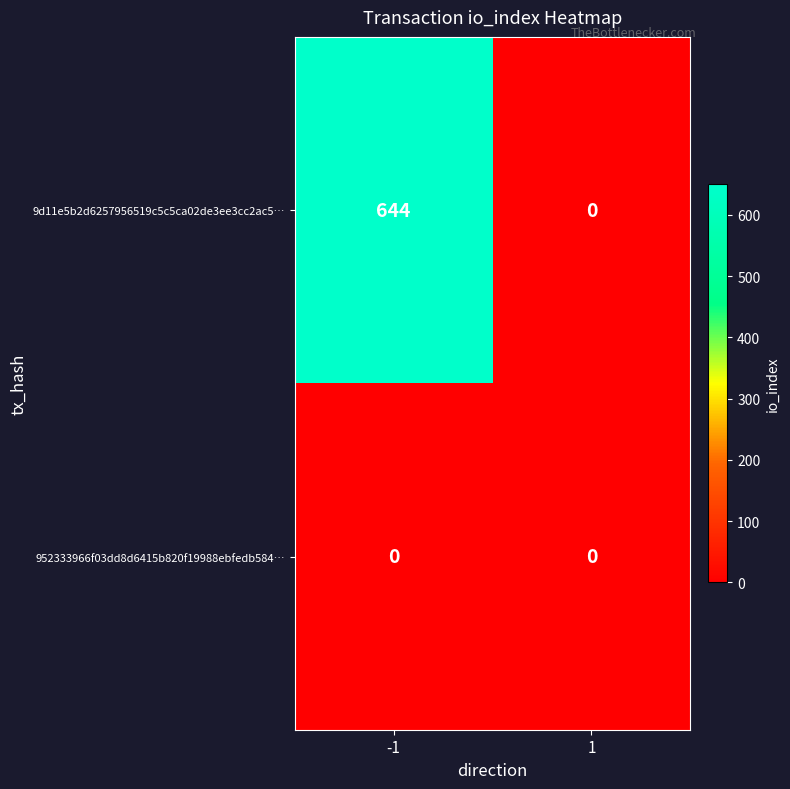

What is the total value across all series at -1?

644